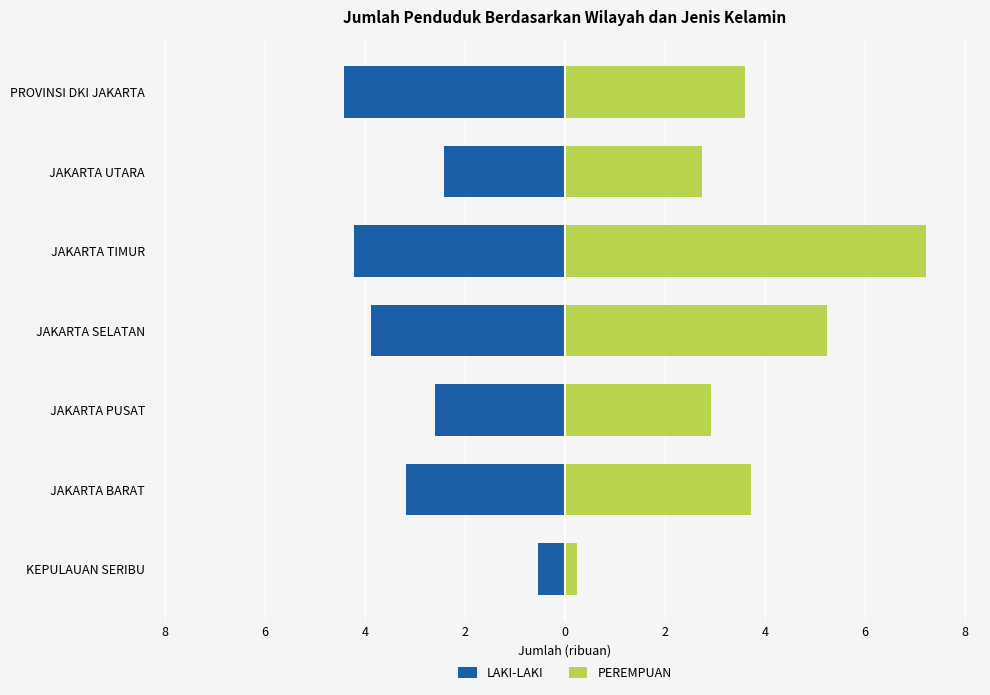

Is the value of LAKI-LAKI at KEPULAUAN SERIBU greater than the value of PEREMPUAN at PROVINSI DKI JAKARTA?

No